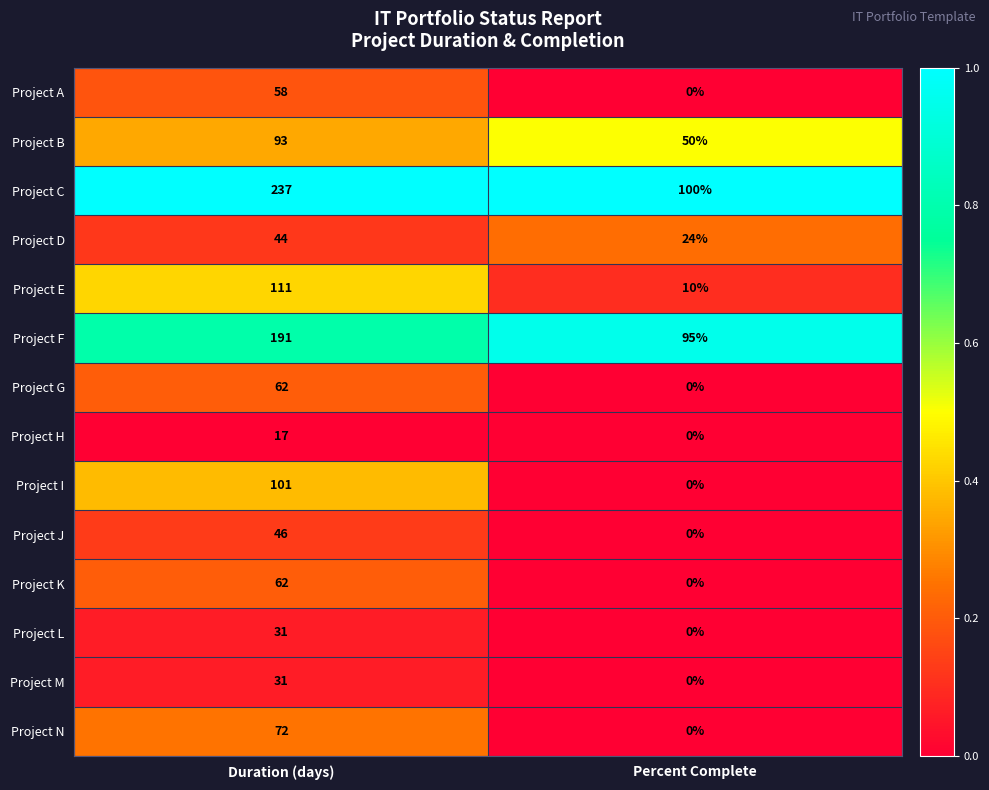

What is the sum of the Project C values at Percent Complete and Duration (days)?

337